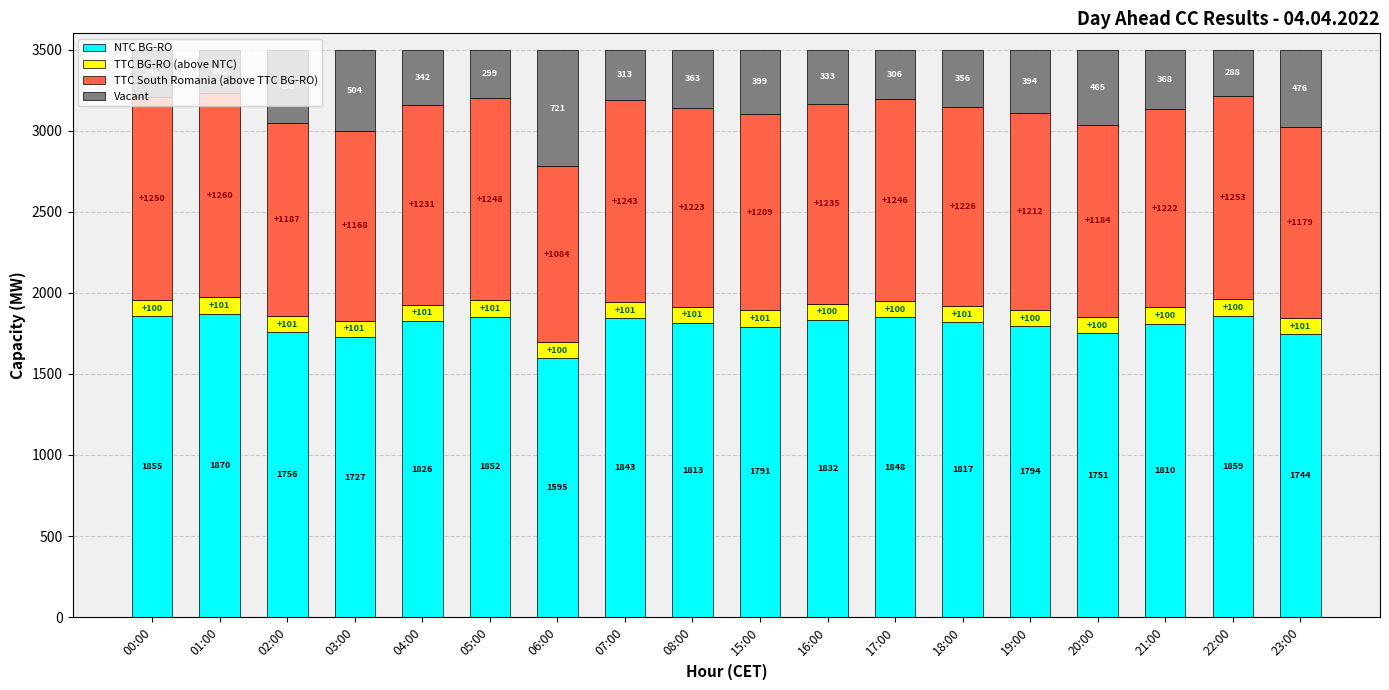

What is the total value across all series at 05:00?

3500